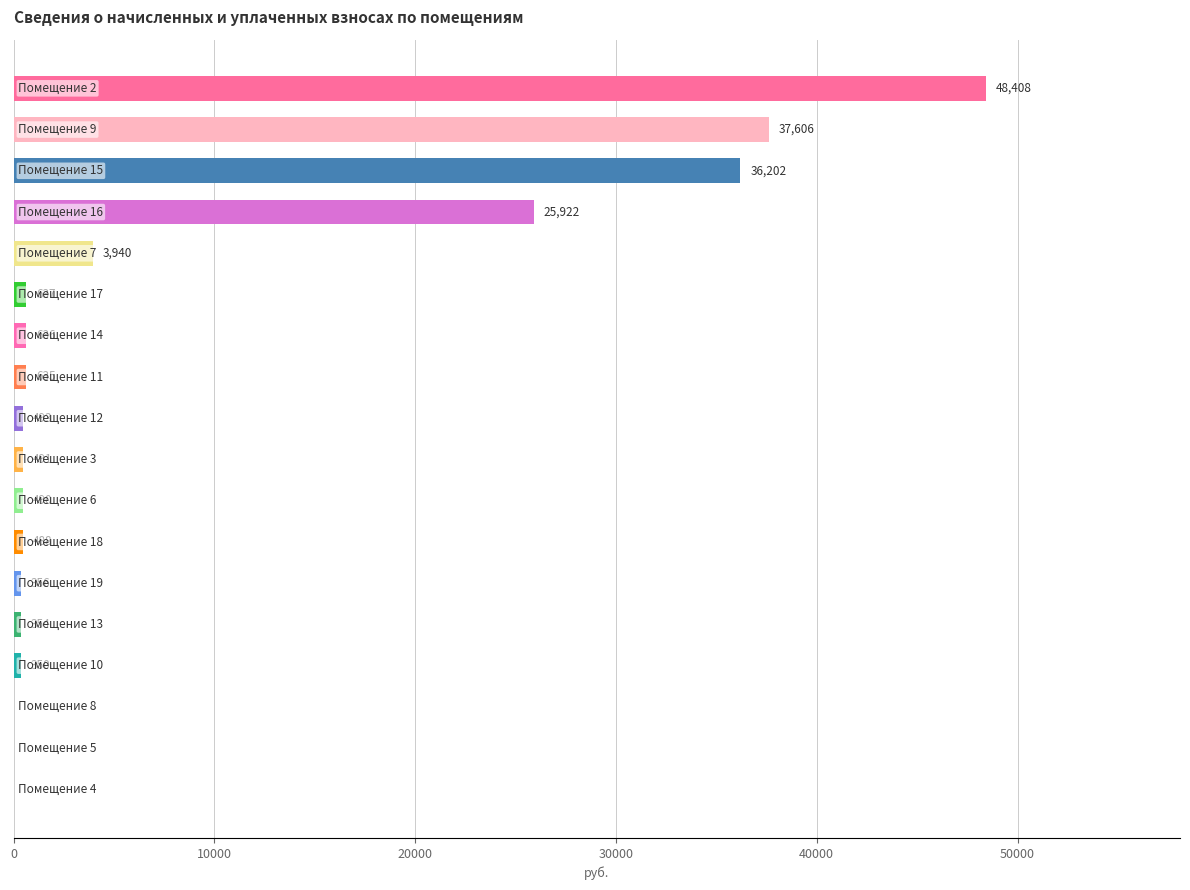

What is the greatest value displayed?

48407.5